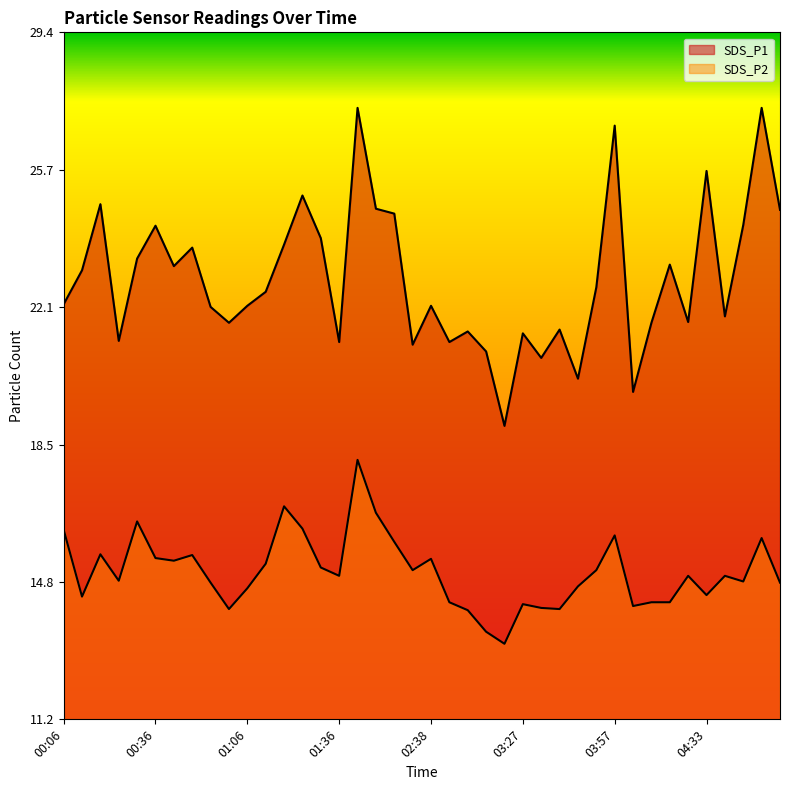

In SDS_P1, how many points are higher than both neighbors (excluding endpoints)?

13